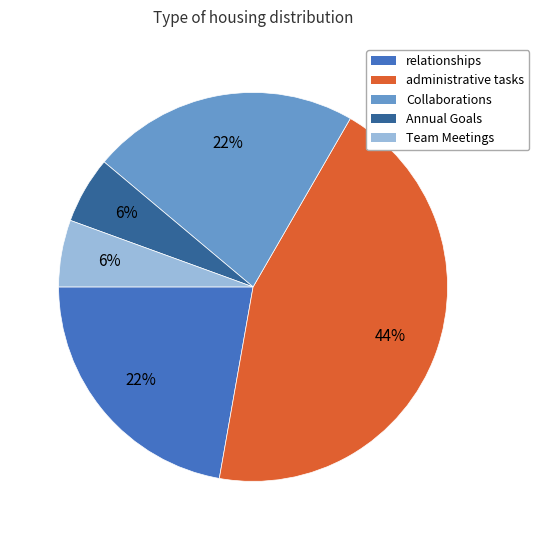

Is it true that relationships is 33% of the pie?

False